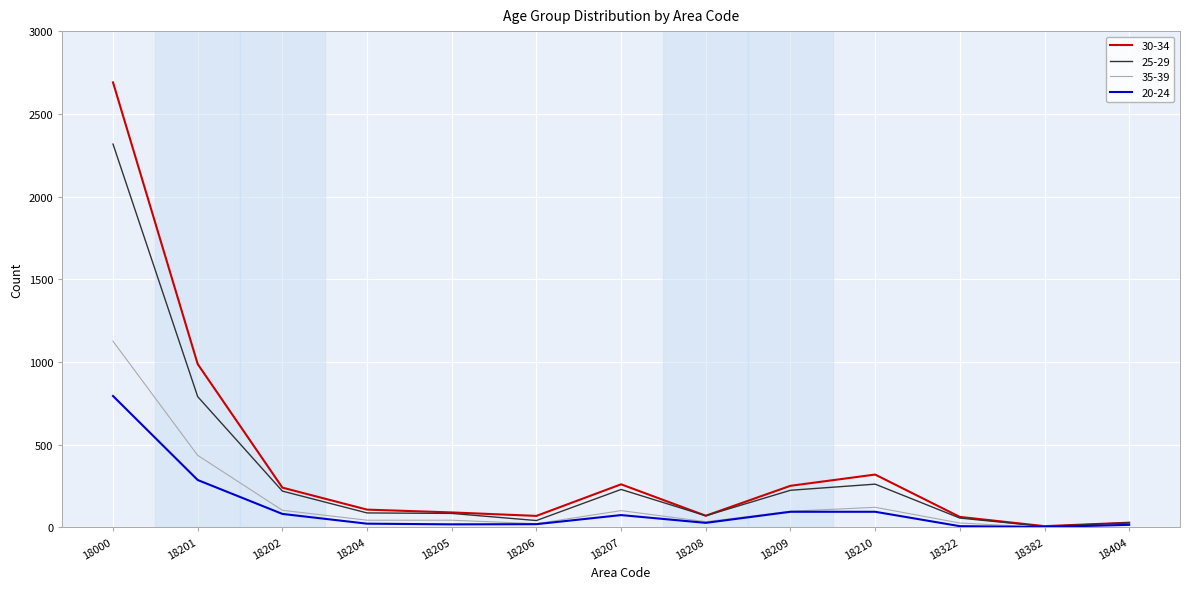

What are all the series names shown in the legend?

30-34, 25-29, 35-39, 20-24